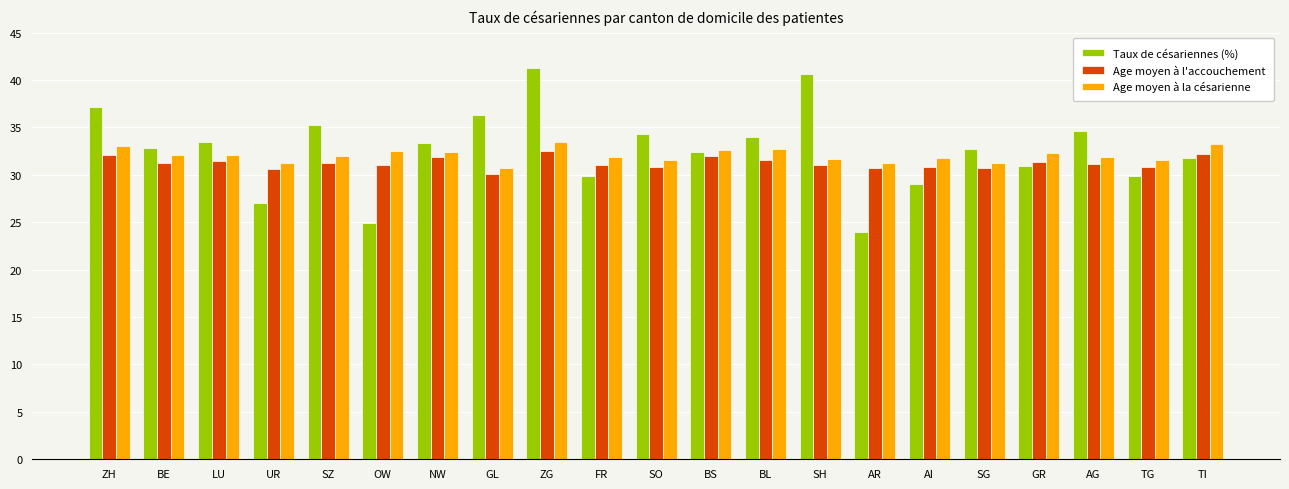

What is the difference between the maximum and second lowest values in the Age moyen à l'accouchement series?

1.9